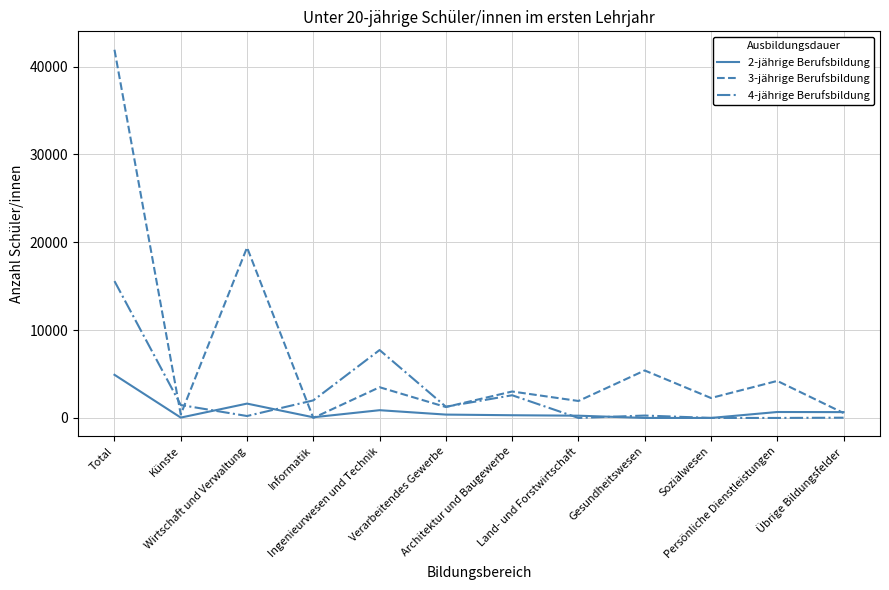

The 3-jährige Berufsbildung series shows 1930 at Land- und Forstwirtschaft. True or false?

True